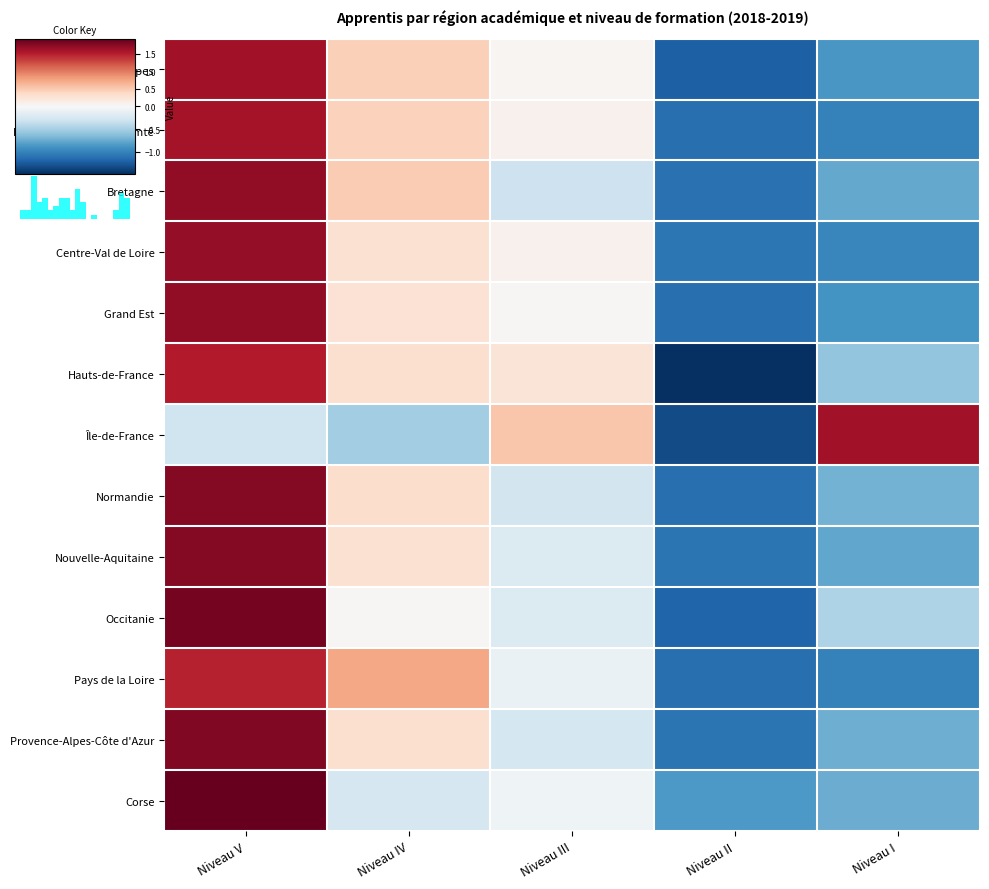

Where does the Pays de la Loire series first go above 0?

Niveau V